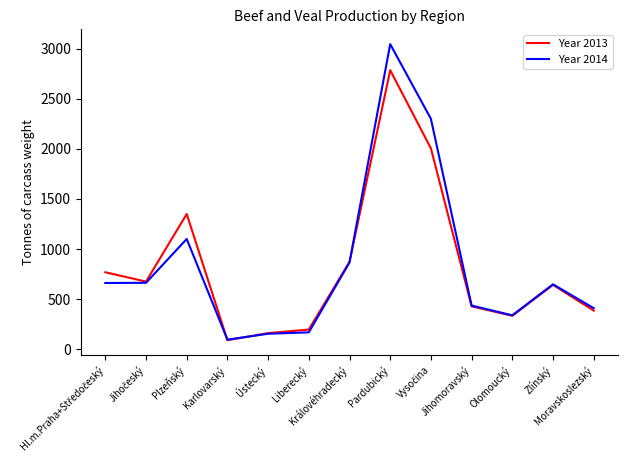

Which series has the widest spread of values?

Year 2014